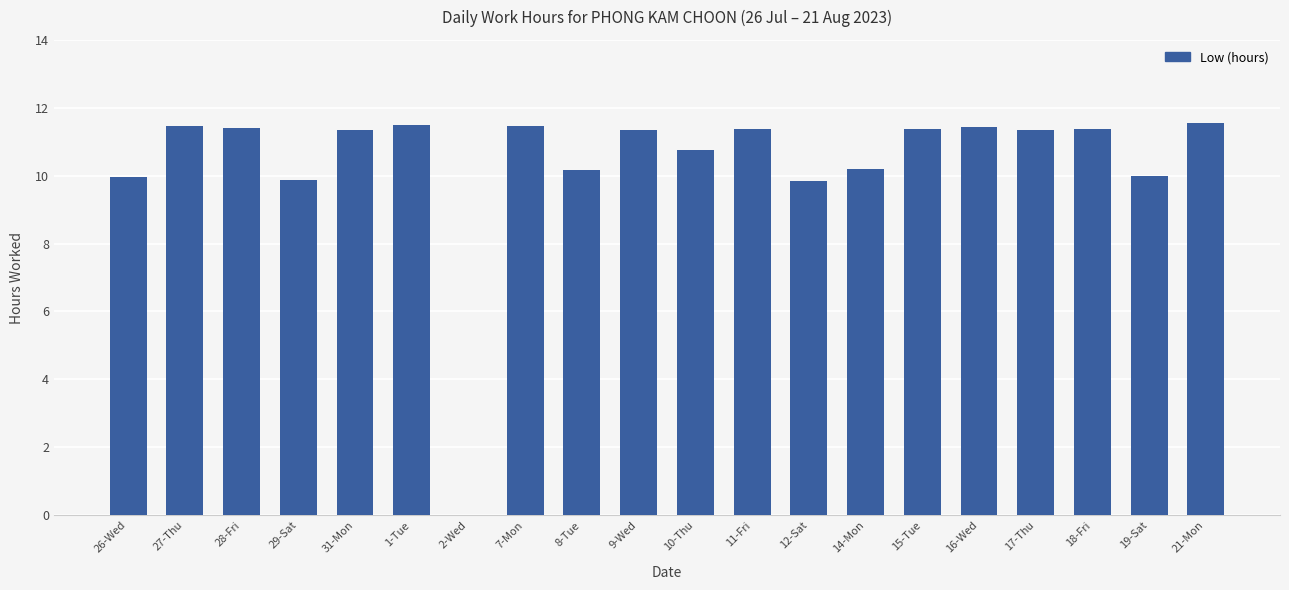

At which label does the data first exceed 11?

27-Thu